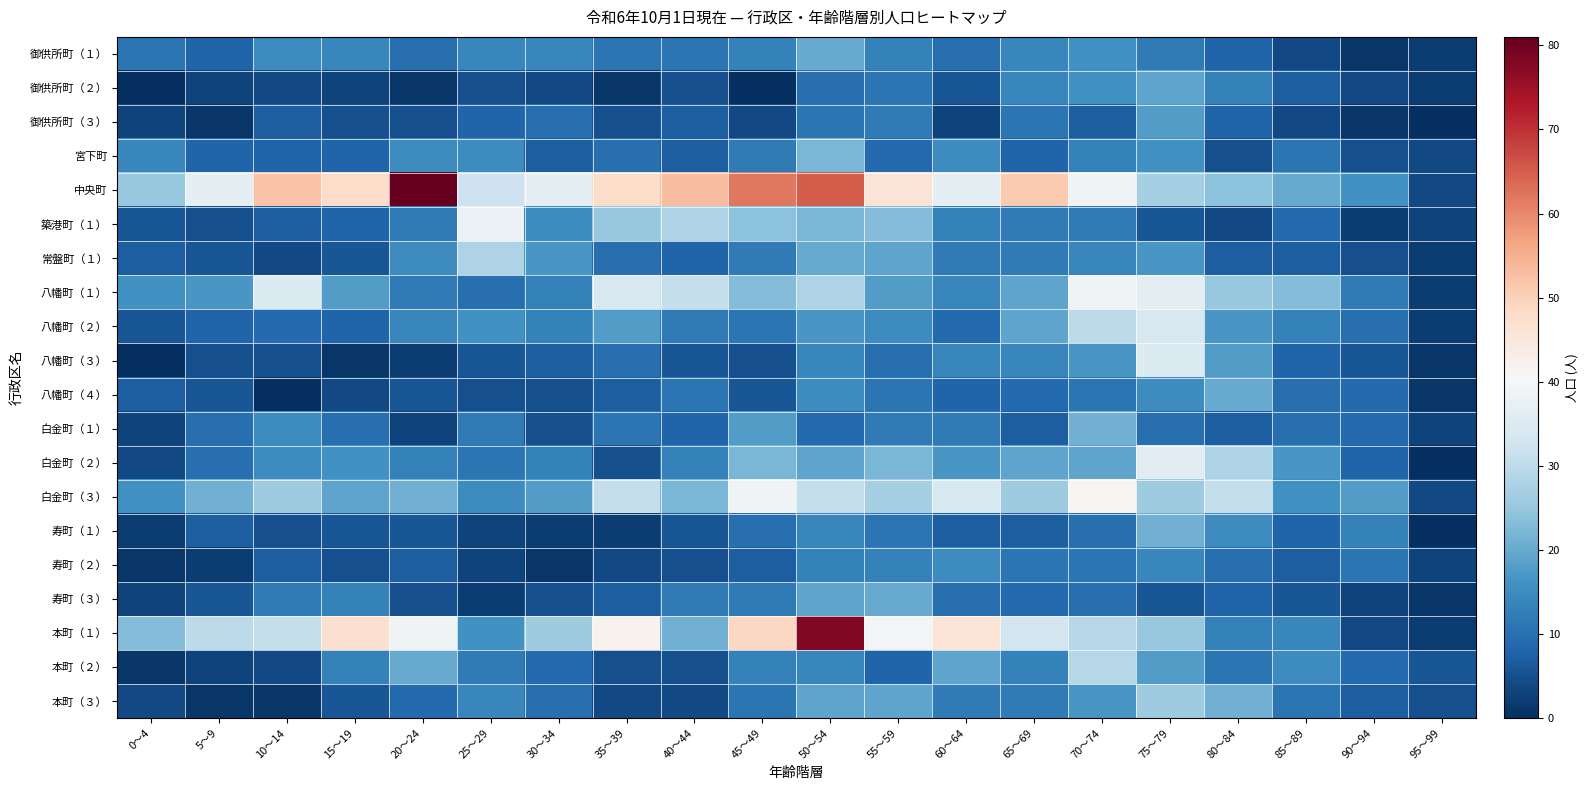

Reading left to right, transcribe all the data shown in this chart.

御供所町（１）: 0～4=11	5～9=8	10～14=15	15～19=14	20～24=10	25～29=14	30～34=14	35～39=11	40～44=11	45～49=13	50～54=20	55～59=13	60～64=10	65～69=14	70～74=16	75～79=12	80～84=8	85～89=4	90～94=1	95～99=2
御供所町（２）: 0～4=0	5～9=3	10～14=4	15～19=3	20～24=1	25～29=5	30～34=4	35～39=1	40～44=5	45～49=0	50～54=10	55～59=11	60～64=6	65～69=14	70～74=16	75～79=19	80～84=13	85～89=7	90～94=4	95～99=2
御供所町（３）: 0～4=3	5～9=1	10～14=7	15～19=5	20～24=5	25～29=8	30～34=10	35～39=5	40～44=7	45～49=4	50～54=11	55～59=12	60～64=3	65～69=11	70～74=7	75～79=18	80～84=8	85～89=4	90～94=1	95～99=0
宮下町: 0～4=14	5～9=8	10～14=8	15～19=8	20～24=15	25～29=15	30～34=7	35～39=10	40～44=7	45～49=12	50～54=22	55～59=9	60～64=15	65～69=8	70～74=13	75～79=16	80～84=5	85～89=11	90～94=5	95～99=4
中央町: 0～4=25	5～9=37	10～14=52	15～19=48	20～24=81	25～29=32	30～34=37	35～39=48	40～44=53	45～49=62	50～54=65	55～59=46	60～64=37	65～69=51	70～74=39	75～79=27	80～84=24	85～89=20	90～94=16	95～99=4
築港町（１）: 0～4=6	5～9=5	10～14=7	15～19=8	20～24=12	25～29=38	30～34=15	35～39=25	40～44=28	45～49=24	50～54=22	55～59=23	60～64=13	65～69=12	70～74=12	75～79=6	80～84=4	85～89=9	90～94=2	95～99=3
常盤町（１）: 0～4=7	5～9=6	10～14=4	15～19=6	20～24=15	25～29=28	30～34=17	35～39=10	40～44=8	45～49=12	50～54=20	55～59=19	60～64=12	65～69=12	70～74=14	75～79=17	80～84=7	85～89=7	90～94=5	95～99=2
八幡町（１）: 0～4=16	5～9=17	10～14=35	15～19=18	20～24=12	25～29=10	30～34=13	35～39=34	40～44=31	45～49=23	50～54=28	55～59=18	60～64=14	65～69=19	70～74=39	75～79=37	80～84=25	85～89=23	90～94=12	95～99=2
八幡町（２）: 0～4=6	5～9=8	10～14=9	15～19=8	20～24=14	25～29=16	30～34=13	35～39=18	40～44=12	45～49=11	50～54=17	55～59=15	60～64=9	65～69=19	70～74=30	75～79=34	80～84=17	85～89=13	90～94=10	95～99=2
八幡町（３）: 0～4=0	5～9=5	10～14=5	15～19=1	20～24=2	25～29=6	30～34=7	35～39=10	40～44=6	45～49=5	50～54=14	55～59=10	60～64=14	65～69=14	70～74=17	75～79=35	80～84=18	85～89=8	90～94=6	95～99=1
八幡町（４）: 0～4=7	5～9=6	10～14=0	15～19=4	20～24=6	25～29=5	30～34=5	35～39=7	40～44=11	45～49=6	50～54=15	55～59=11	60～64=8	65～69=9	70～74=11	75～79=15	80～84=20	85～89=10	90～94=9	95～99=1
白金町（１）: 0～4=3	5～9=10	10～14=15	15～19=10	20～24=3	25～29=12	30～34=5	35～39=11	40～44=8	45～49=18	50～54=9	55～59=12	60～64=12	65～69=7	70～74=21	75～79=10	80～84=7	85～89=10	90～94=9	95～99=3
白金町（２）: 0～4=4	5～9=10	10～14=15	15～19=16	20～24=13	25～29=11	30～34=13	35～39=5	40～44=13	45～49=22	50～54=19	55～59=22	60～64=17	65～69=19	70～74=19	75～79=36	80～84=28	85～89=17	90～94=8	95～99=0
白金町（３）: 0～4=16	5～9=21	10～14=26	15～19=19	20～24=21	25～29=15	30～34=18	35～39=31	40～44=22	45～49=39	50～54=31	55～59=27	60～64=34	65～69=26	70～74=41	75～79=26	80～84=31	85～89=16	90～94=18	95～99=4
寿町（１）: 0～4=2	5～9=7	10～14=5	15～19=6	20～24=6	25～29=3	30～34=2	35～39=2	40～44=6	45～49=10	50～54=14	55～59=11	60～64=7	65～69=7	70～74=10	75～79=21	80～84=15	85～89=8	90～94=13	95～99=0
寿町（２）: 0～4=1	5～9=2	10～14=7	15～19=5	20～24=7	25～29=3	30～34=1	35～39=4	40～44=5	45～49=7	50～54=13	55～59=13	60～64=15	65～69=11	70～74=11	75～79=14	80～84=10	85～89=7	90～94=11	95～99=3
寿町（３）: 0～4=3	5～9=6	10～14=12	15～19=13	20～24=5	25～29=2	30～34=5	35～39=7	40～44=12	45～49=12	50～54=19	55～59=20	60～64=10	65～69=9	70～74=10	75～79=6	80～84=8	85～89=6	90～94=3	95～99=1
本町（１）: 0～4=23	5～9=30	10～14=31	15～19=47	20～24=39	25～29=16	30～34=26	35～39=42	40～44=21	45～49=49	50～54=78	55～59=40	60～64=46	65～69=33	70～74=29	75～79=25	80～84=13	85～89=14	90～94=4	95～99=2
本町（２）: 0～4=1	5～9=3	10～14=4	15～19=13	20～24=20	25～29=12	30～34=9	35～39=5	40～44=5	45～49=13	50～54=14	55～59=8	60～64=19	65～69=13	70～74=29	75～79=18	80～84=11	85～89=15	90～94=9	95～99=6
本町（３）: 0～4=4	5～9=1	10～14=1	15～19=6	20～24=9	25～29=14	30～34=10	35～39=4	40～44=4	45～49=11	50～54=19	55～59=19	60～64=12	65～69=12	70～74=17	75～79=26	80～84=21	85～89=11	90～94=7	95～99=5